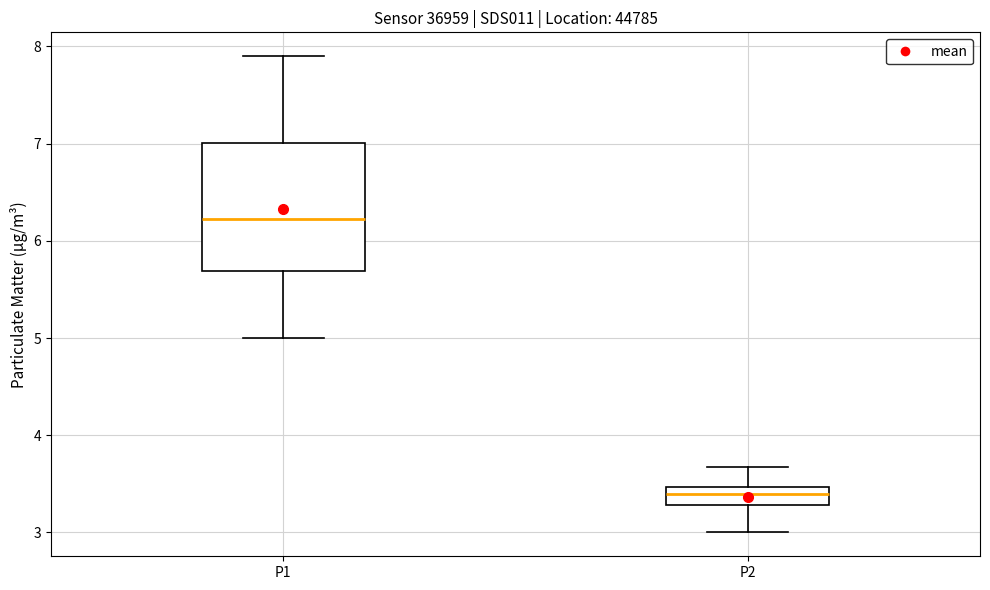

Which box has the highest median line?

P1